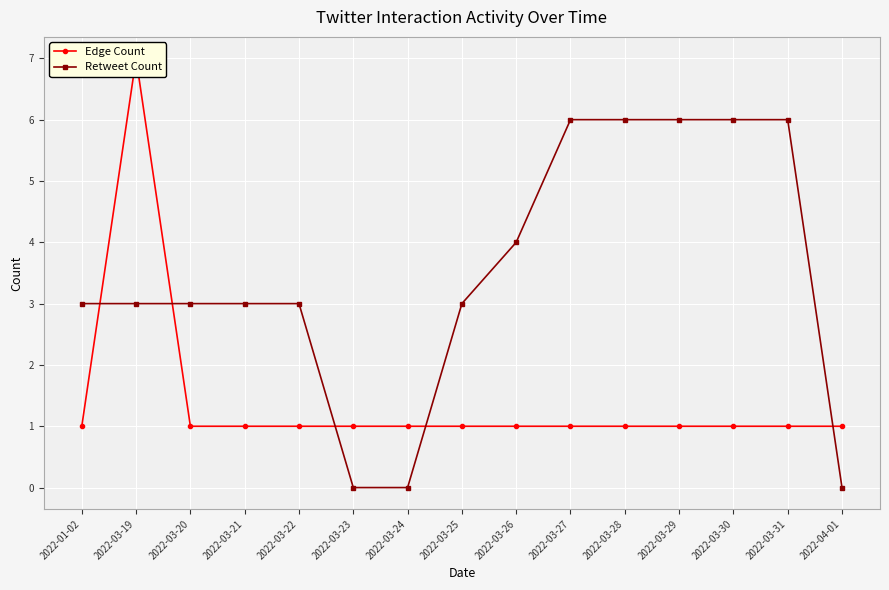

Reading right to left, extract all data points from this chart.

Edge Count: 1	1	1	1	1	1	1	1	1	1	1	1	1	7	1
Retweet Count: 0	6	6	6	6	6	4	3	0	0	3	3	3	3	3